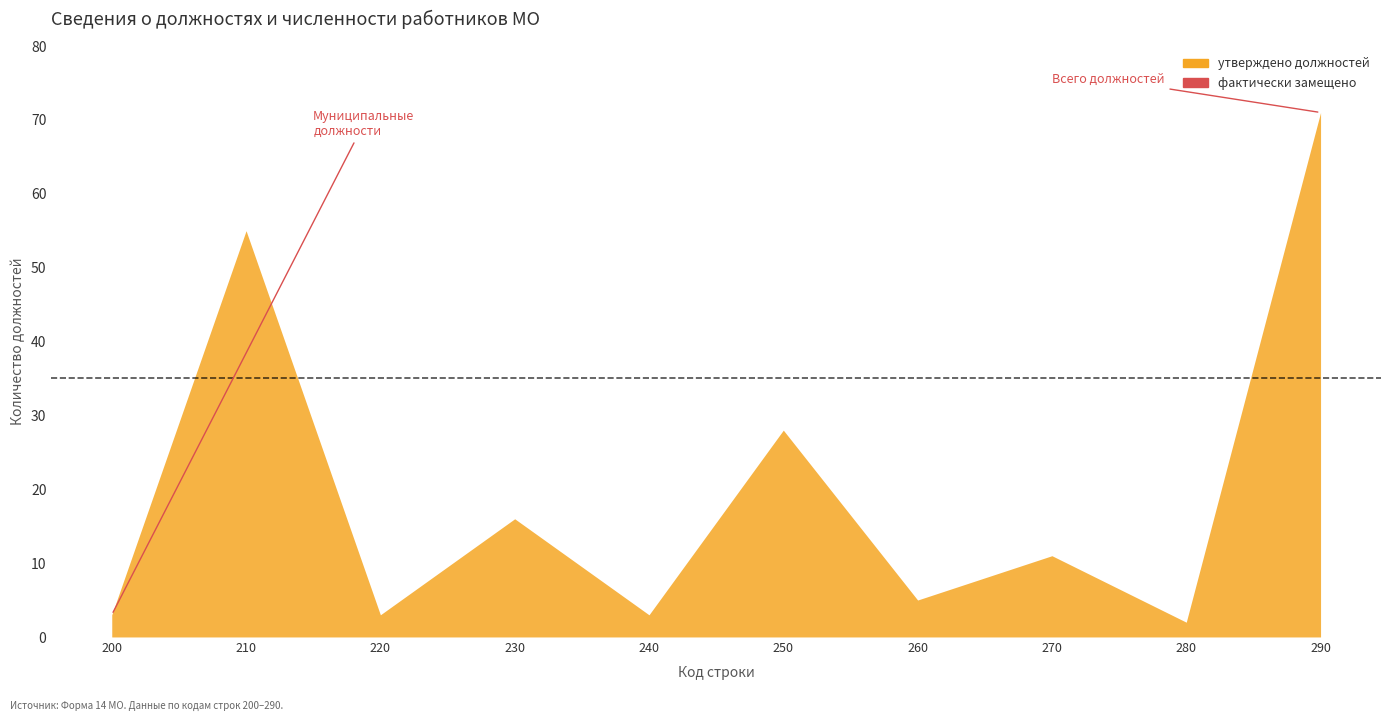

How many lines are shown in the chart?

2